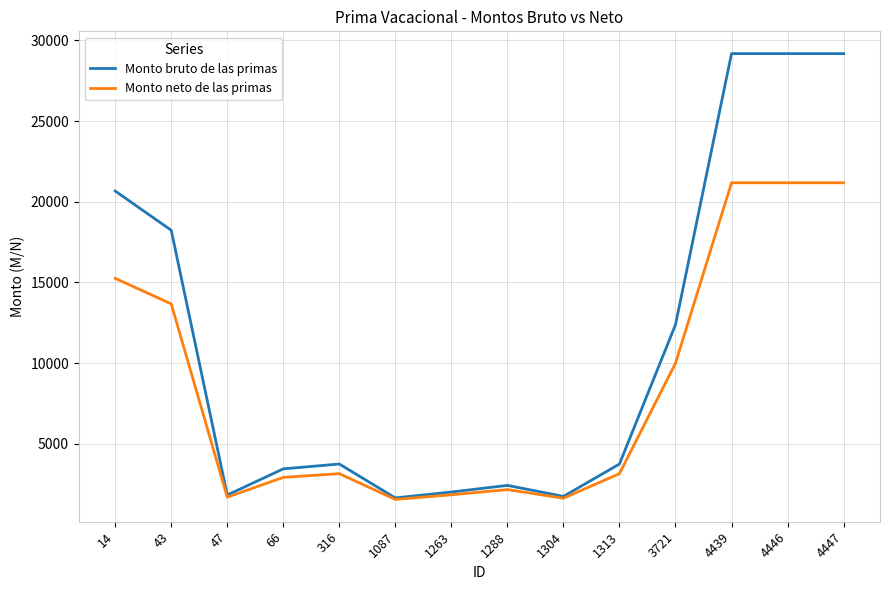

Is it true that Monto neto de las primas equals 1465.2 at 1313?

False